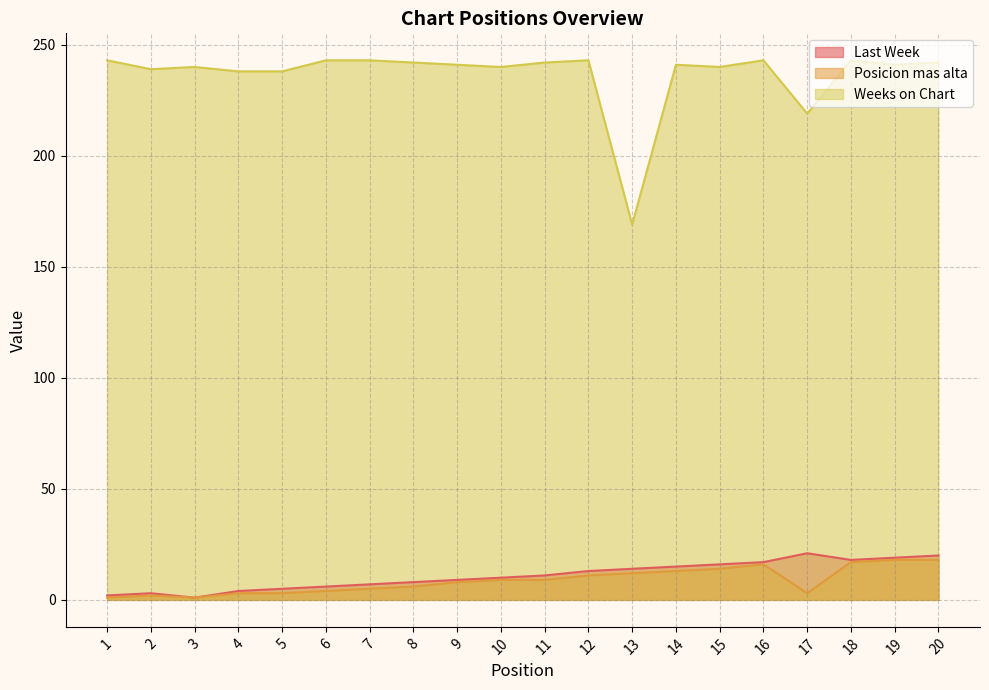

What value does the Posicion mas alta series have at 12?

11